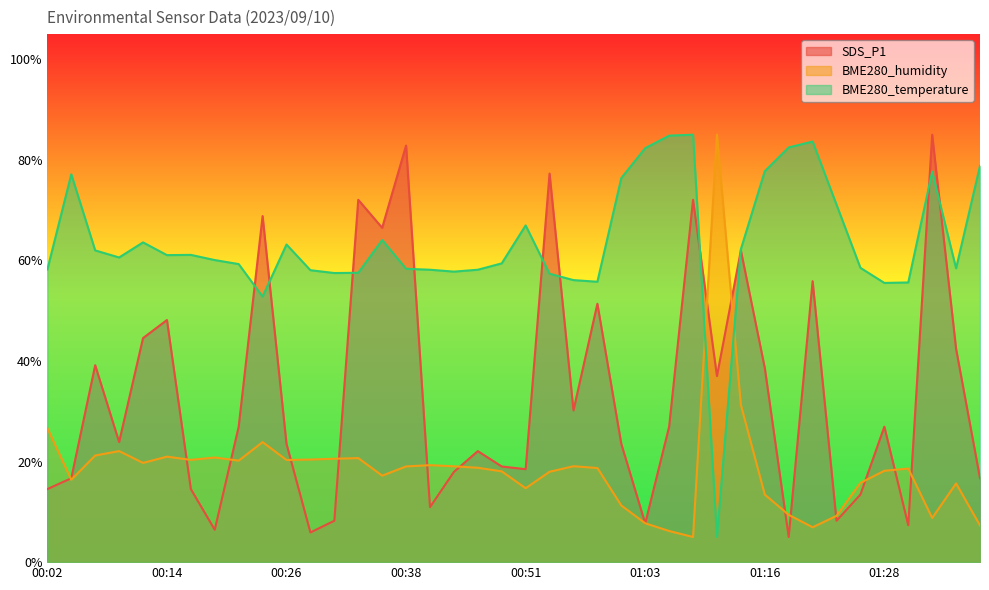

What is the label of the 30th point from the left?

01:13